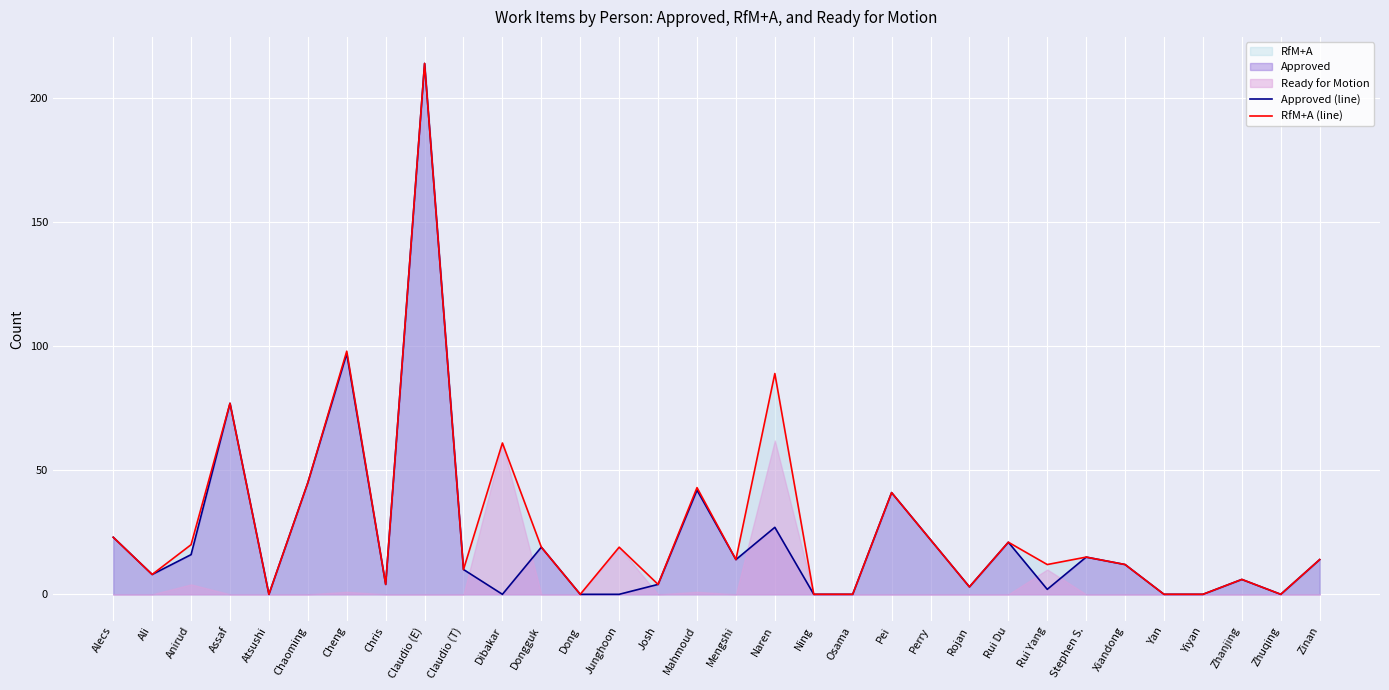

True or false: Approved (line) and RfM+A (line) intersect in this chart.

False